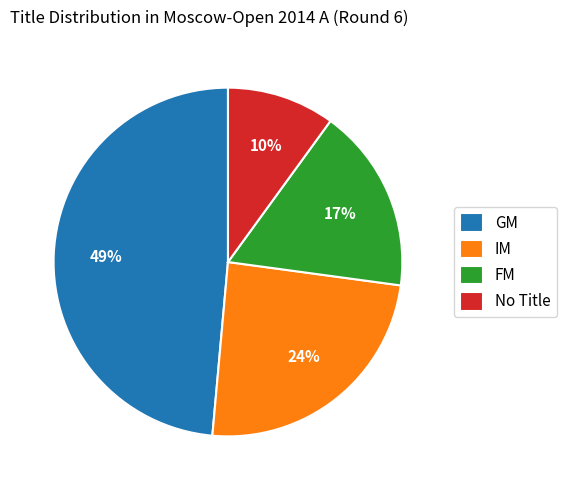

What is the largest slice in the pie chart?

GM